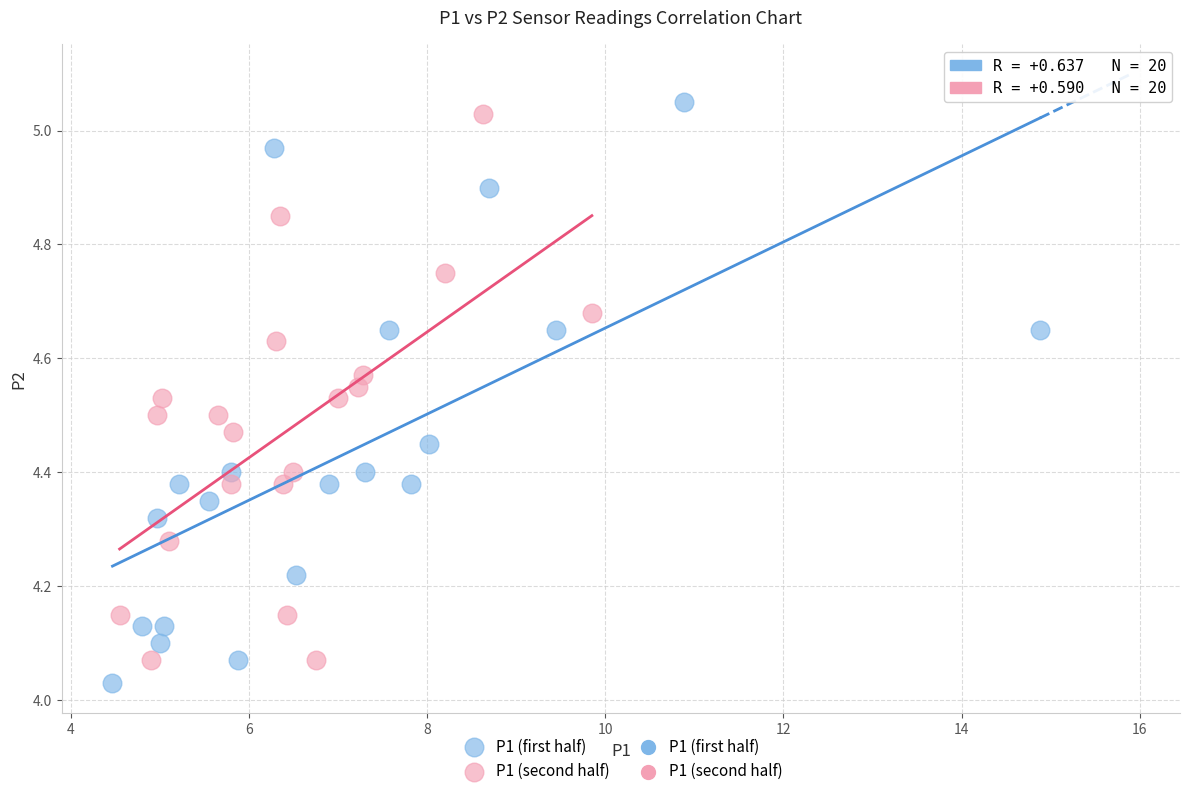

Which series has the largest Y range (max minus min)?

P1 (first half)